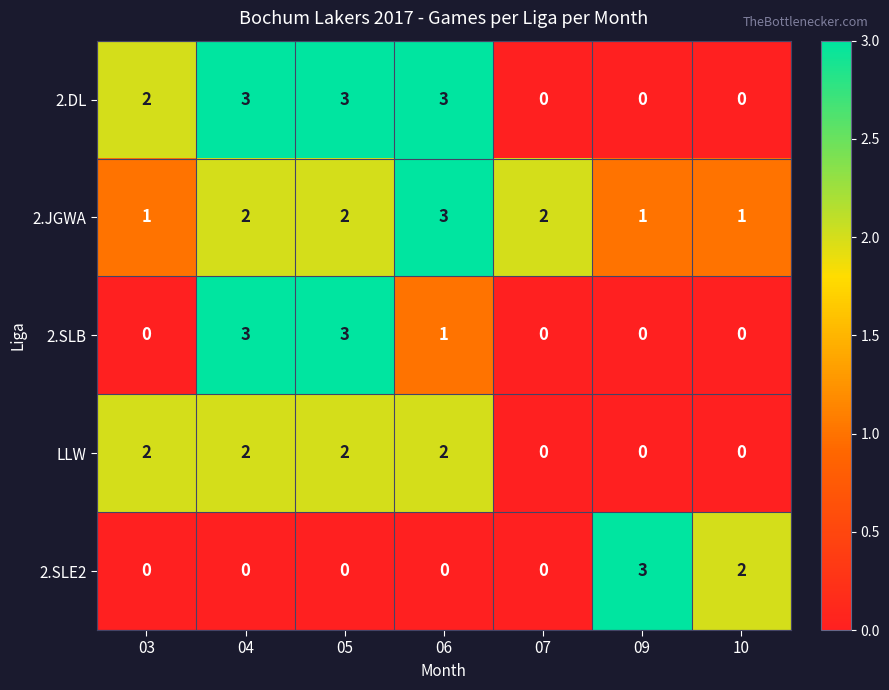

The value of 2.SLE2 at 07 is -1. True or false?

False